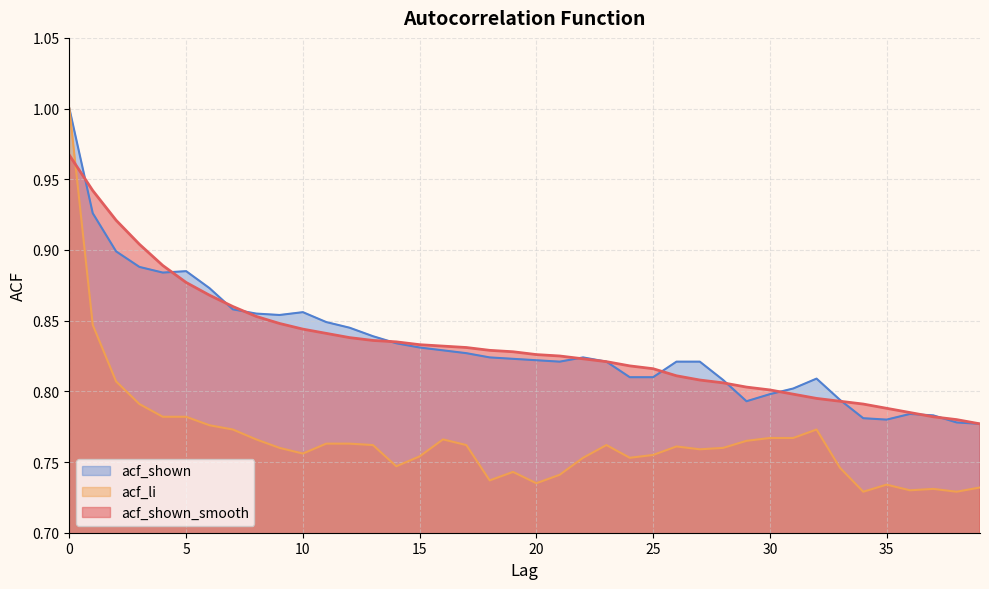

Which has a higher value, 22 or 30?

22